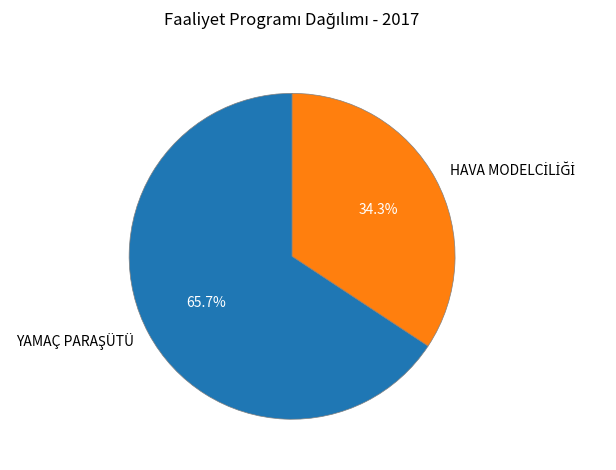

Is there a majority slice in this chart?

Yes